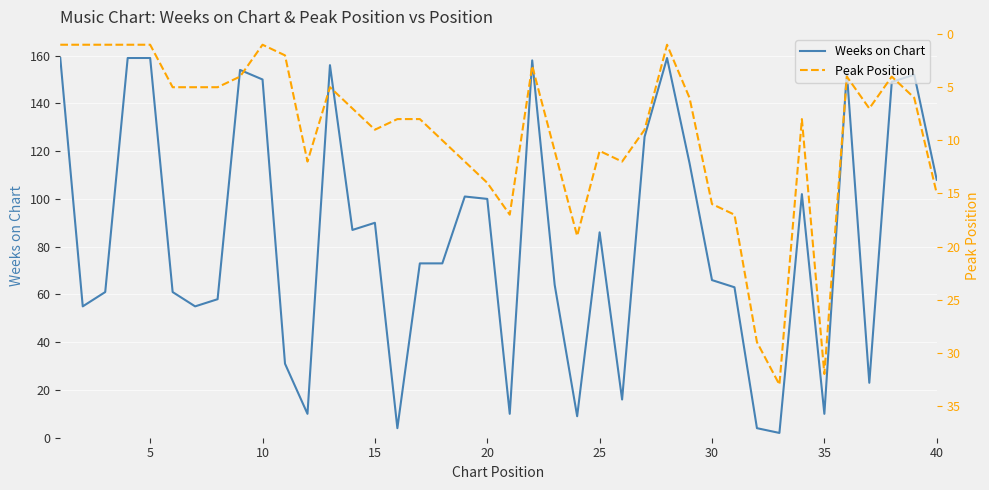

What is the total value across all series at 25?

66